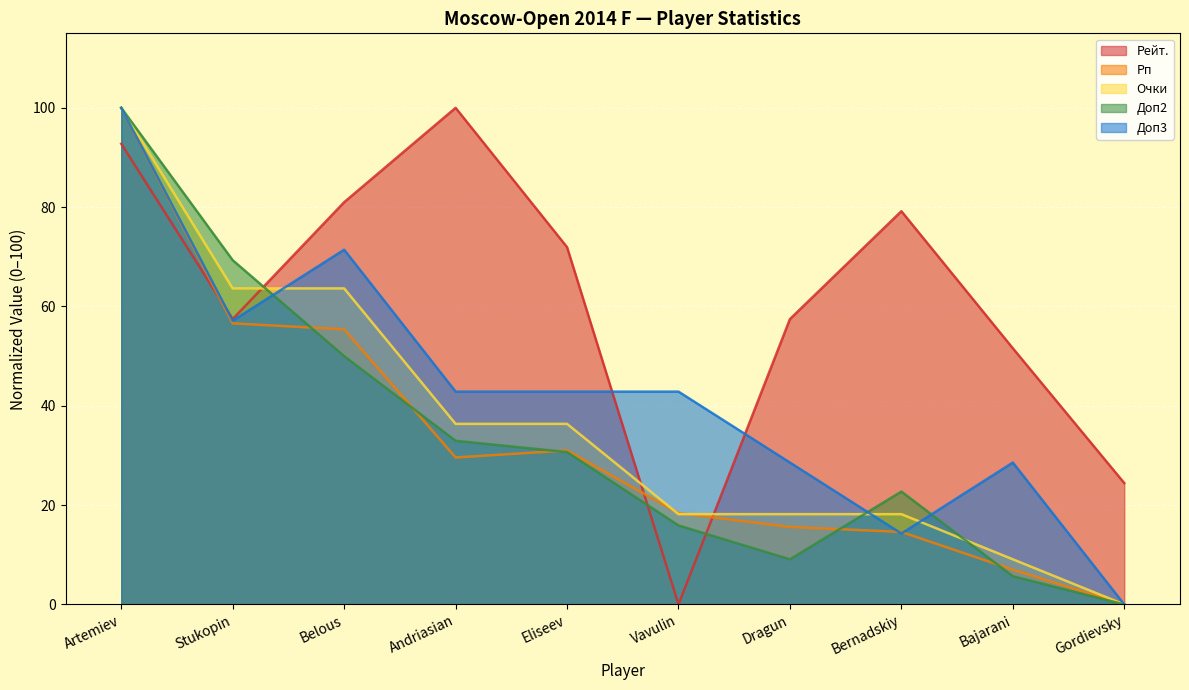

At which category does Доп2 reach its first local valley?

Dragun